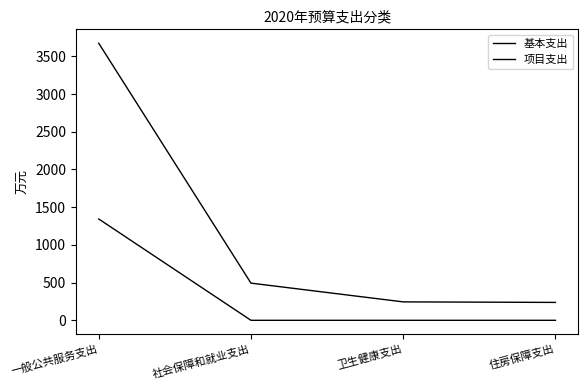

At which label does 项目支出 reach its minimum?

社会保障和就业支出